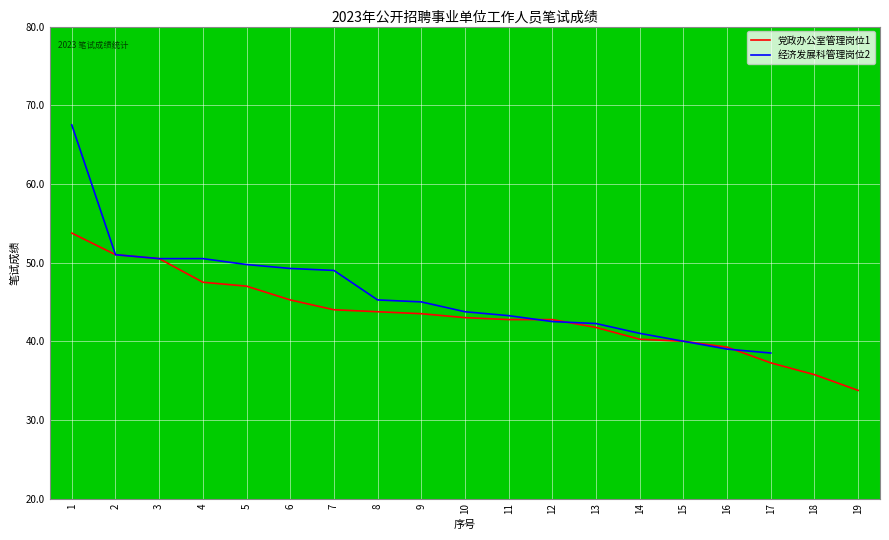

What is the sum of the 党政办公室管理岗位1 values at 15 and 5?

87.0